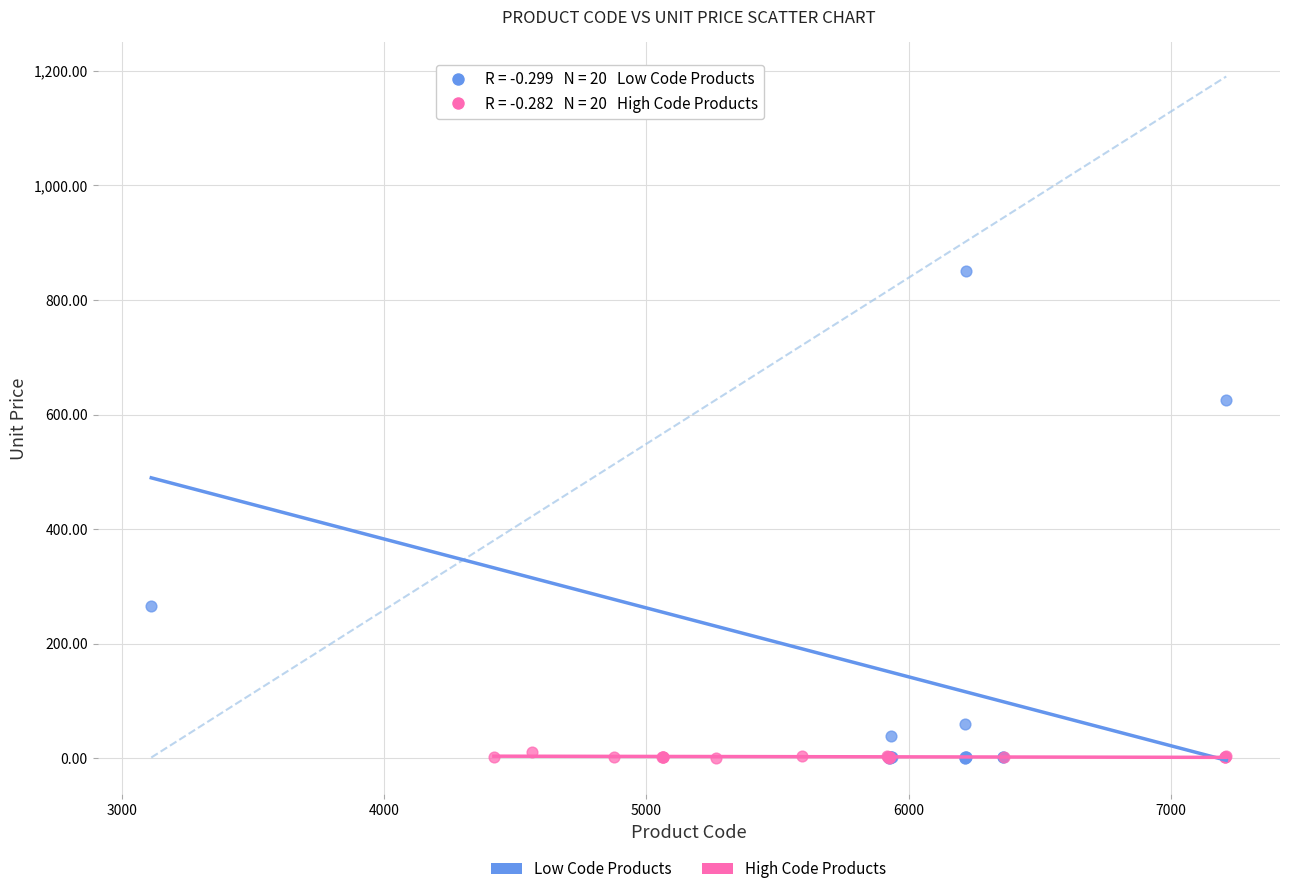

Which series has the widest spread of Y values?

Low Code Products